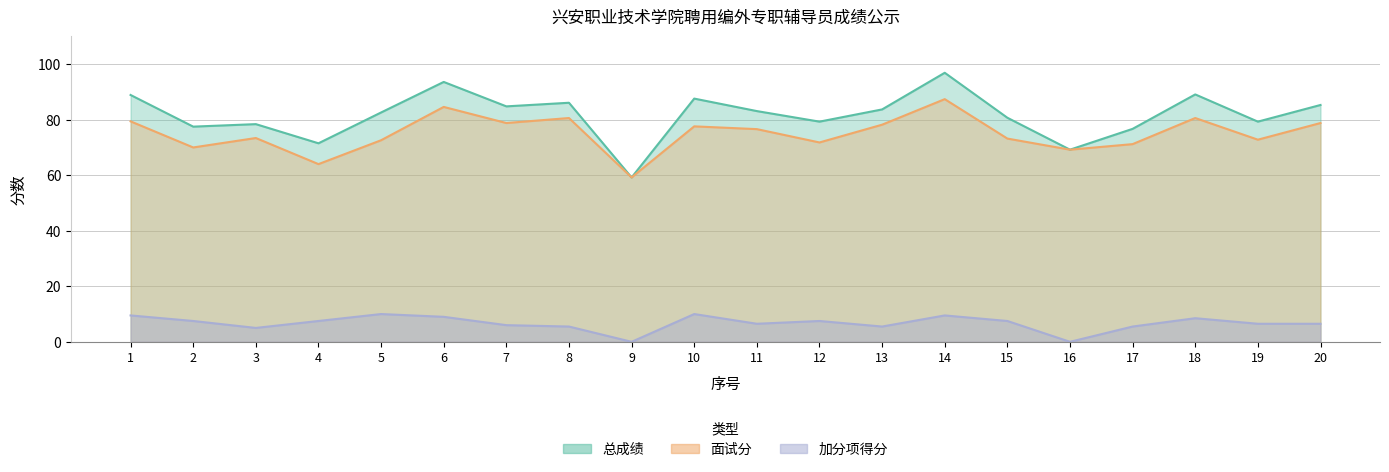

What value does the 总成绩 series have at 1?

88.9